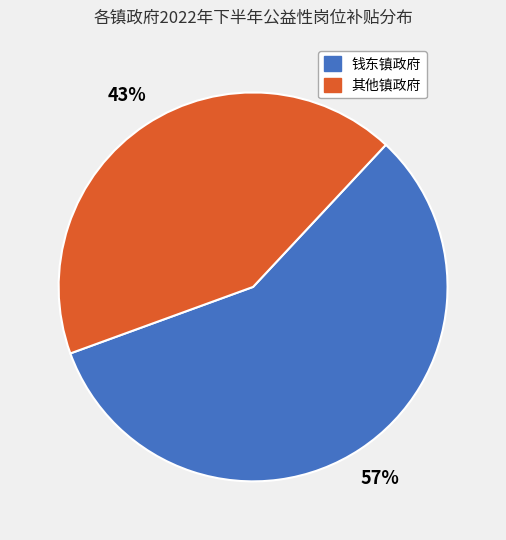

Does any single category account for the majority?

Yes